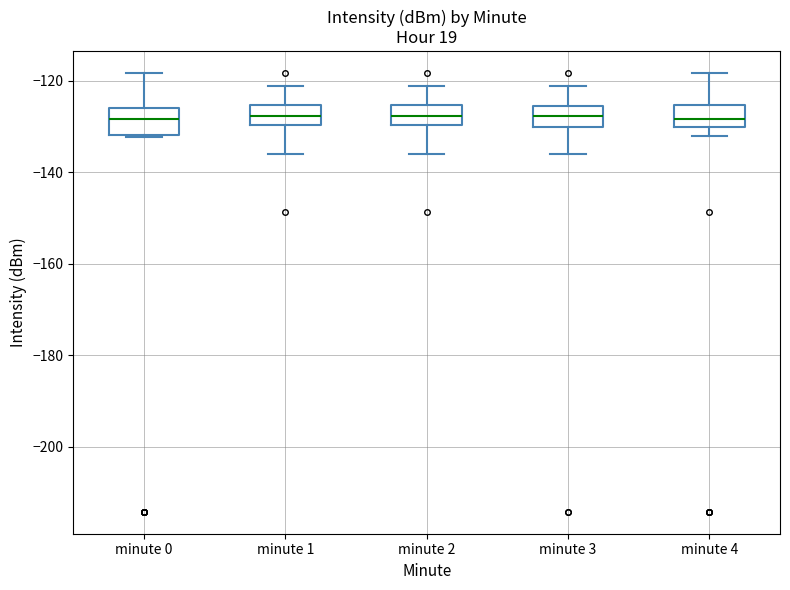

Where is the upper edge of the box for minute 1 on the y-axis? The values are not printed on the chart, so give them approximately, as read against the axis.

-126